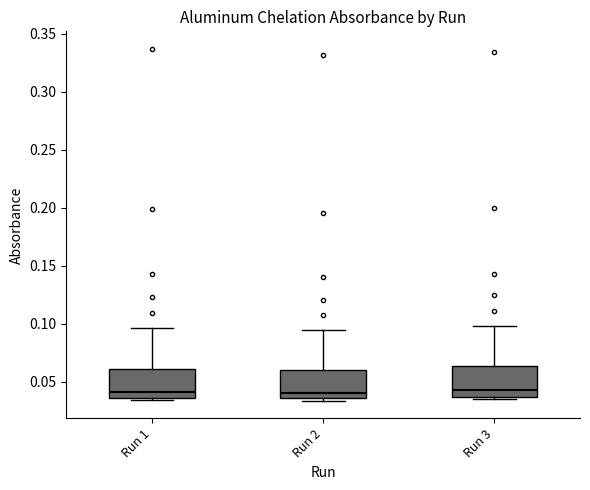

Where does the median line of the box for Run 2 sit on the y-axis? The values are not printed on the chart, so give them approximately, as read against the axis.

0.040